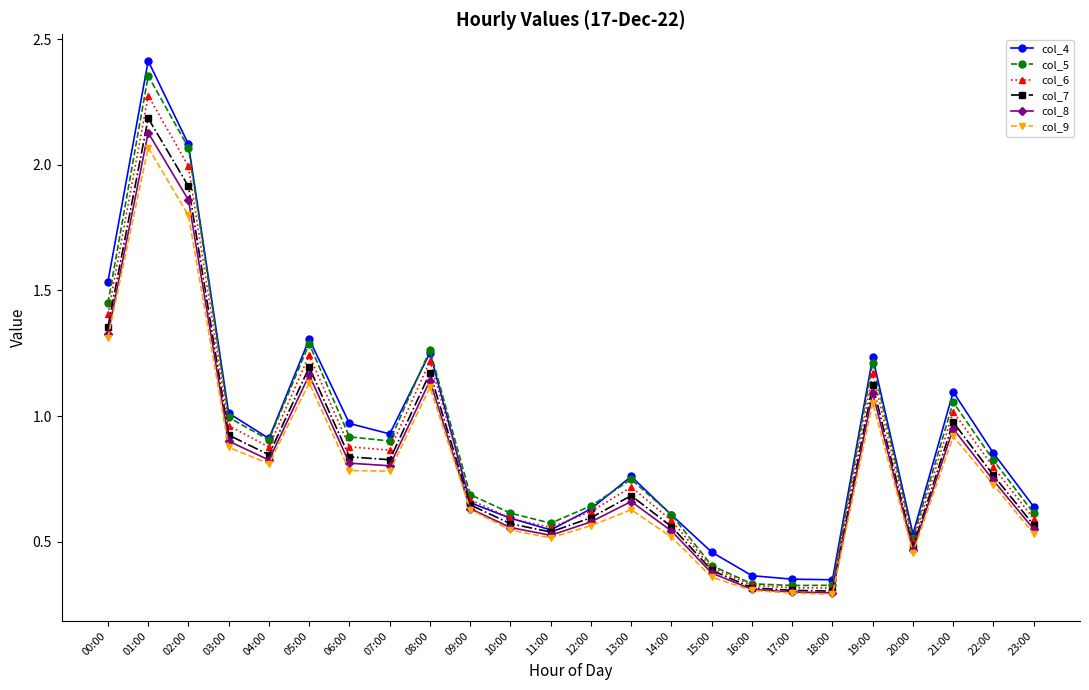

Which category has the highest value in the col_4 series?

01:00